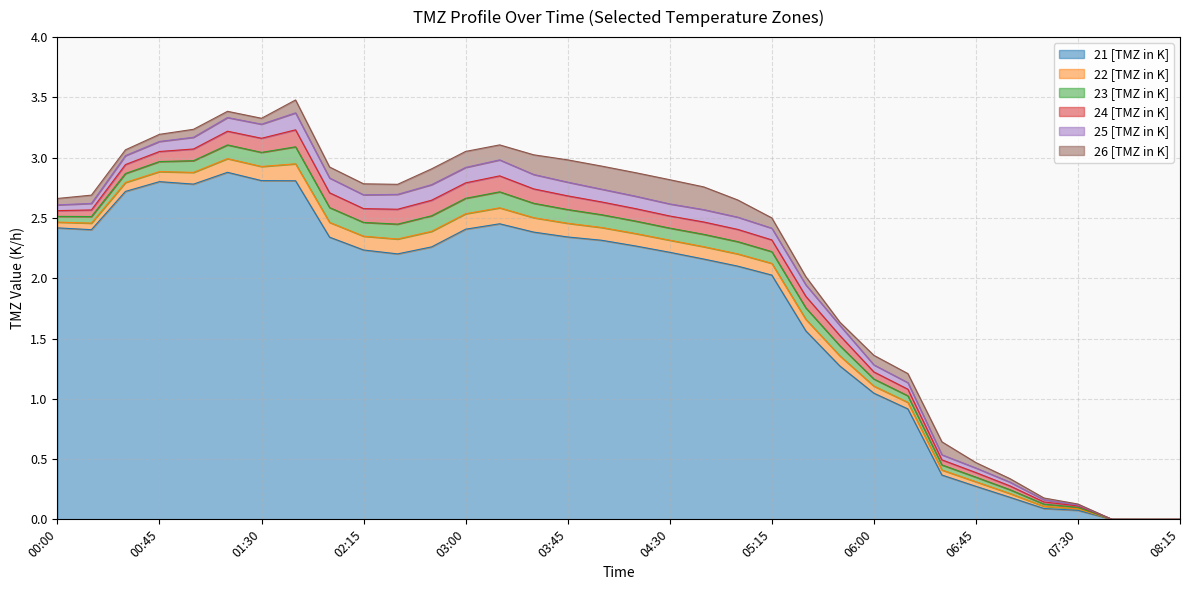

The 26 [TMZ in K] series shows 3.1 at 03:00. True or false?

True